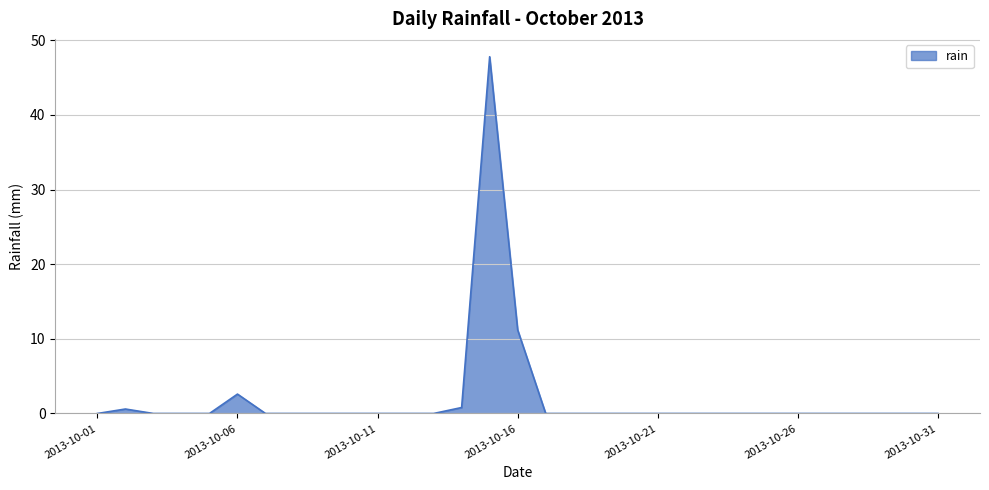

What is the difference between the maximum and minimum values?

47.8